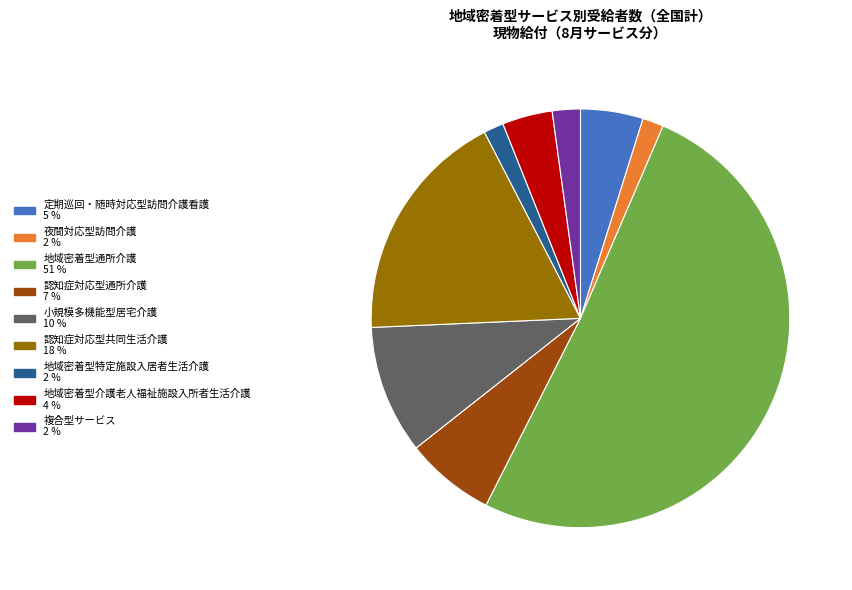

Is the sum of 地域密着型介護老人福祉施設入所者生活介護 and 地域密着型特定施設入居者生活介護 greater than half?

No